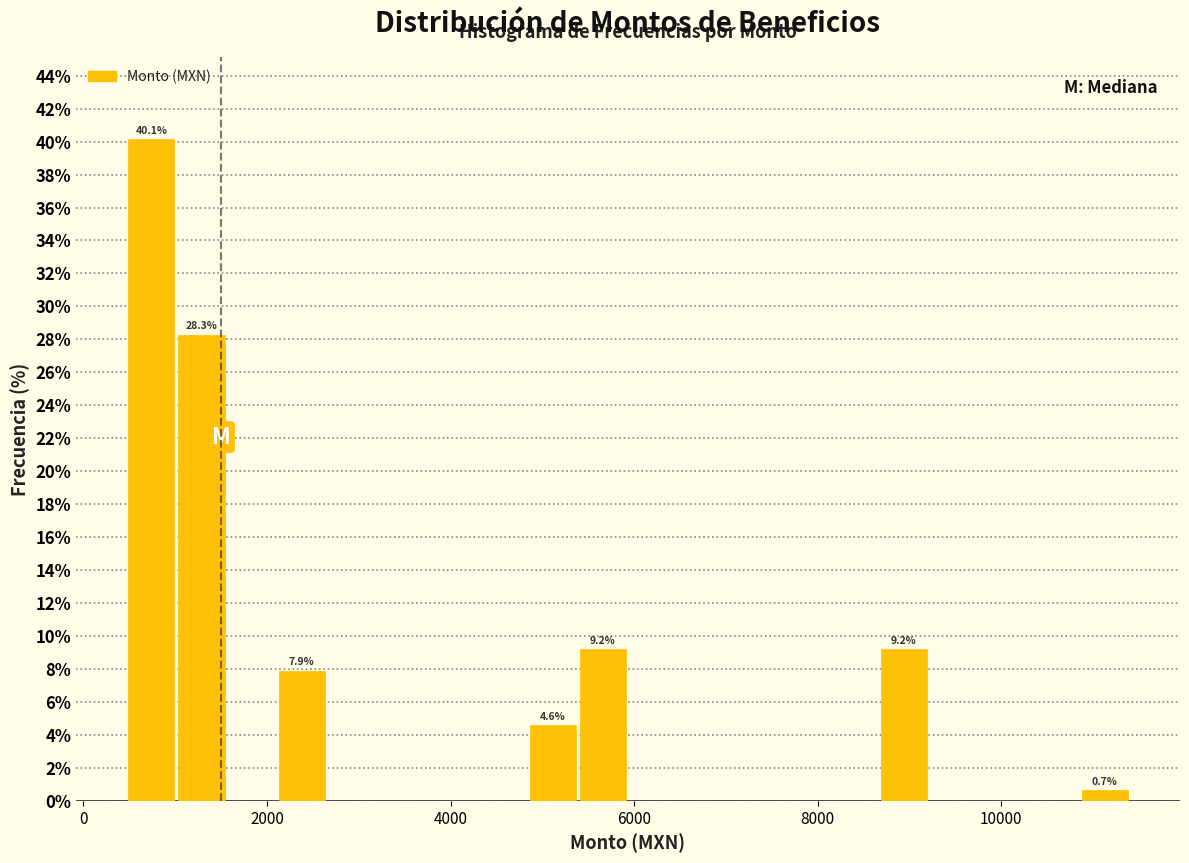

Read against the x-axis, roughly where is the centre of the tallest bar?

800